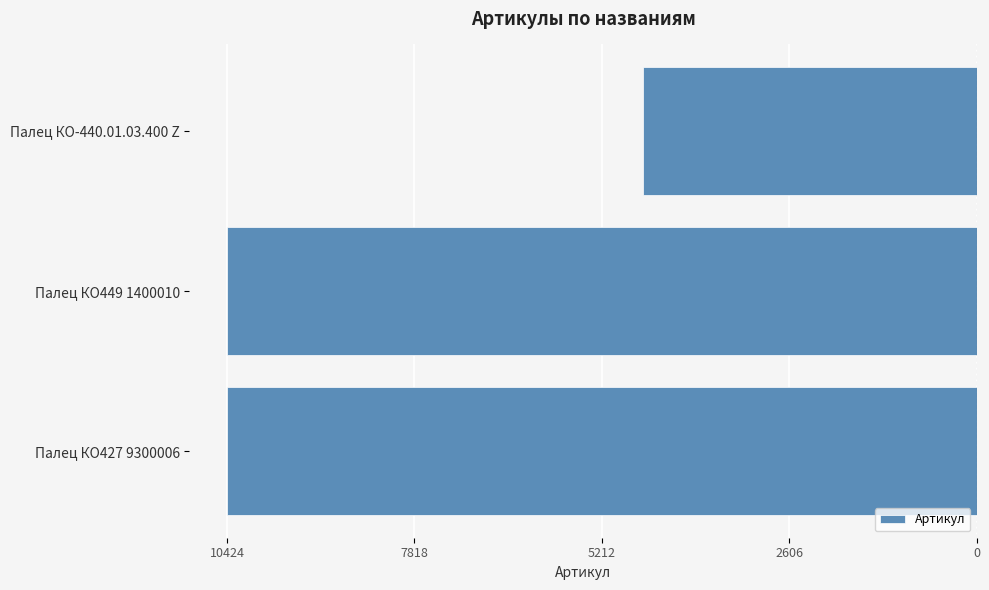

Does the chart contain any negative values?

Yes